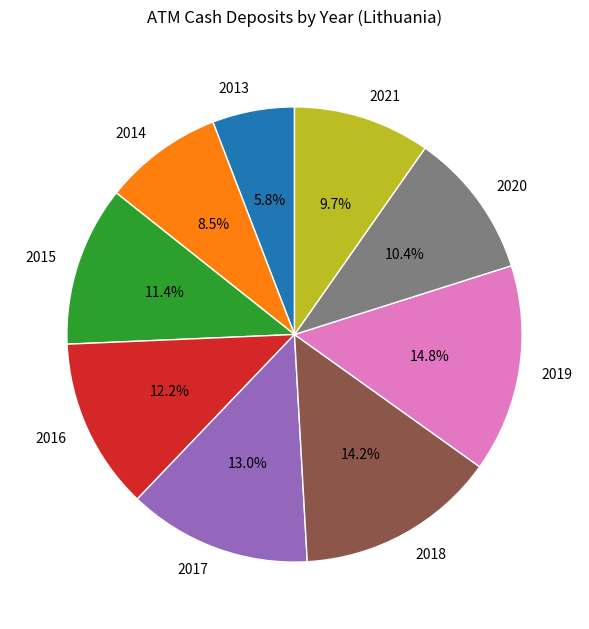

How many slices are in this pie chart?

9